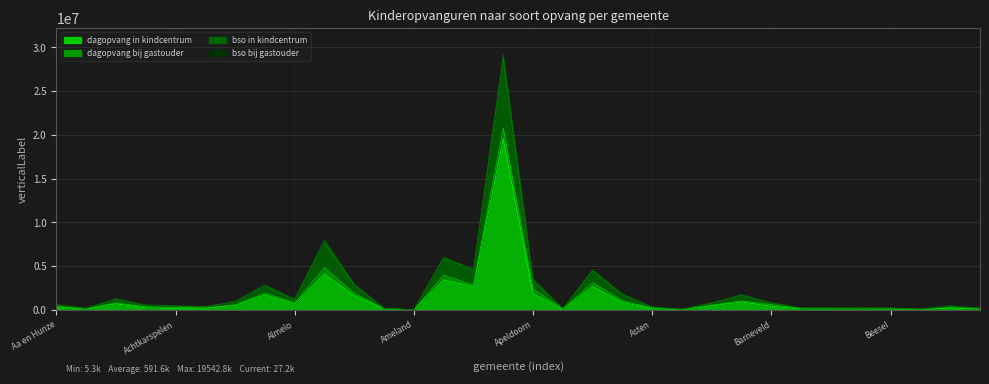

Where is the first local maximum for bso in kindcentrum?

Aalsmeer